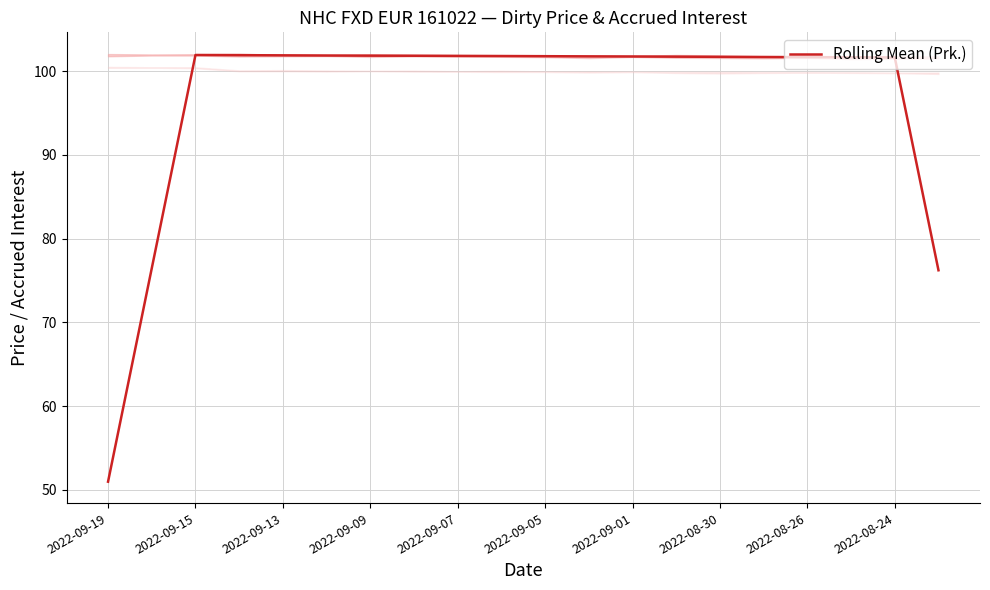

At which label does Rolling Mean (Prk.) first exceed 101?

2022-09-15